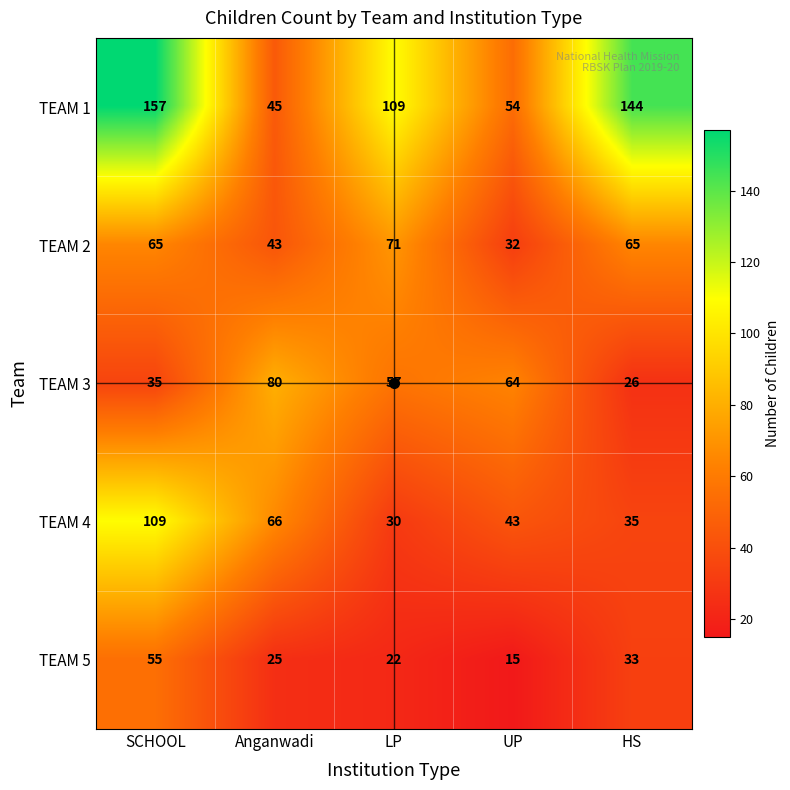

At how many categories does at least one series exceed 94?

3